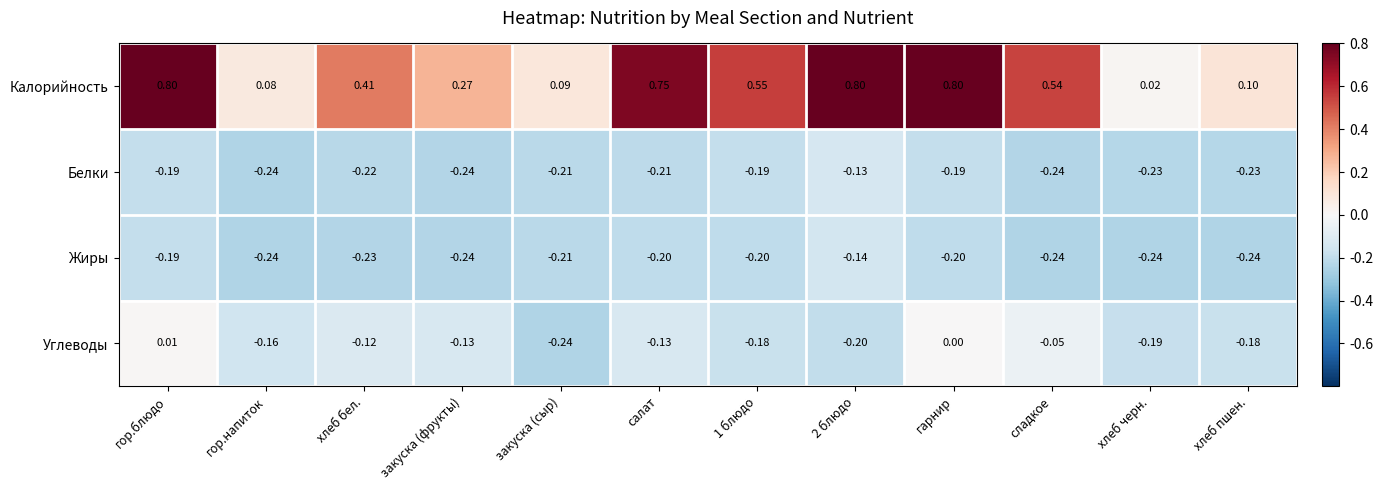

Is the value of Углеводы at закуска (сыр) greater than the value of Белки at хлеб бел.?

No